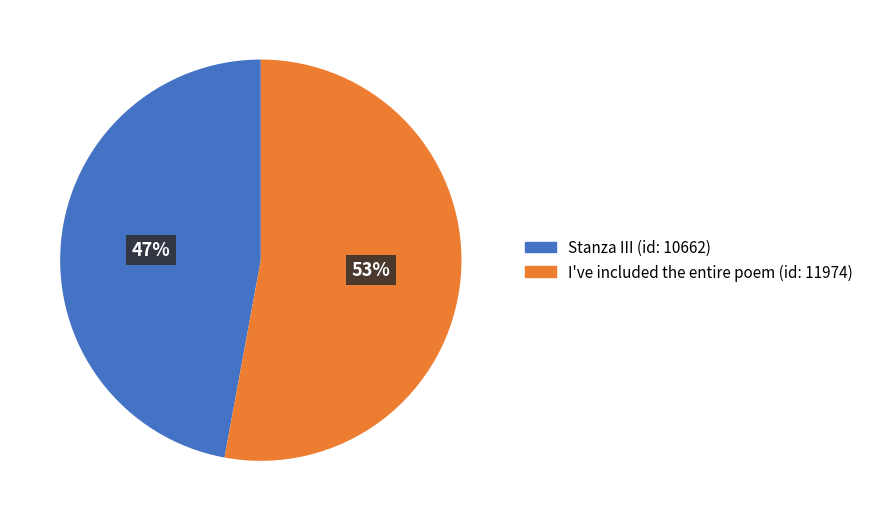

Between Stanza III and I've included the entire poem, which is larger?

I've included the entire poem